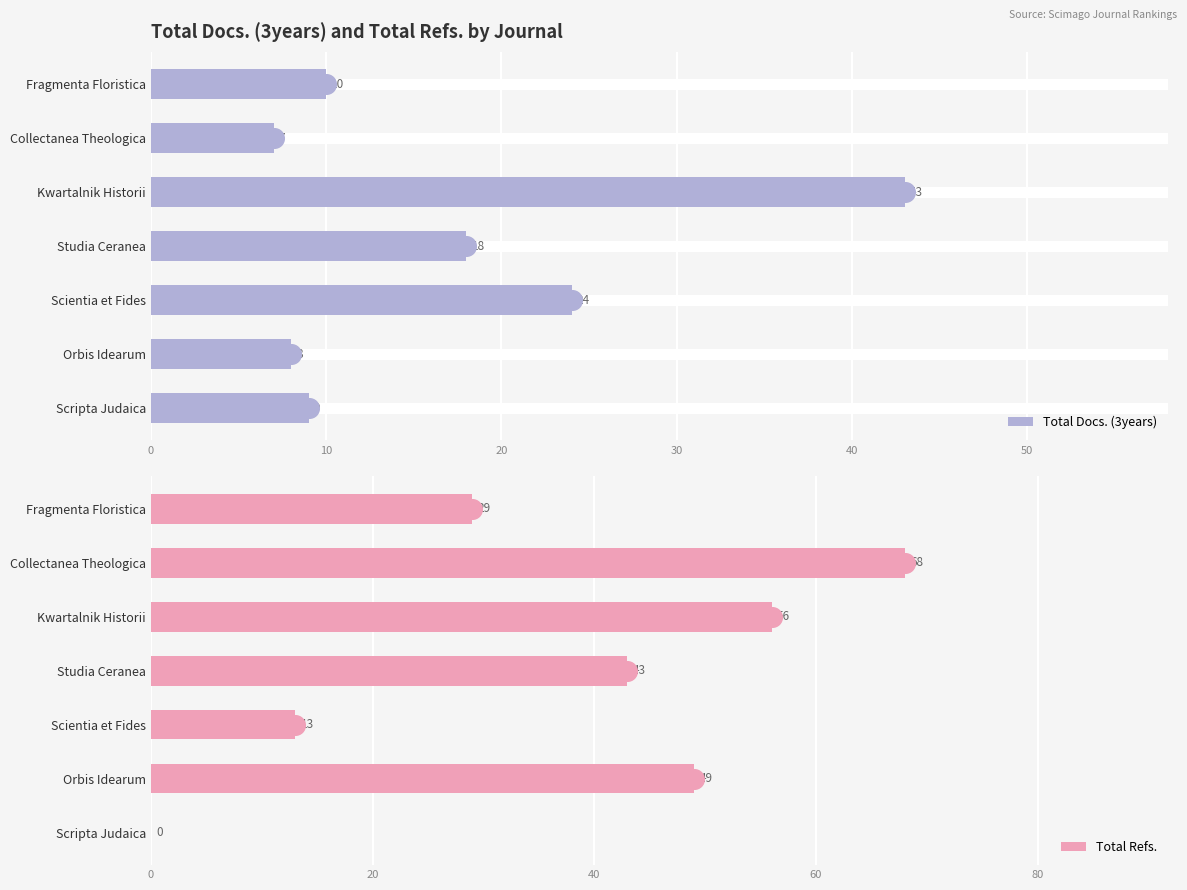

Which series reaches the minimum Y coordinate?

Total Refs.